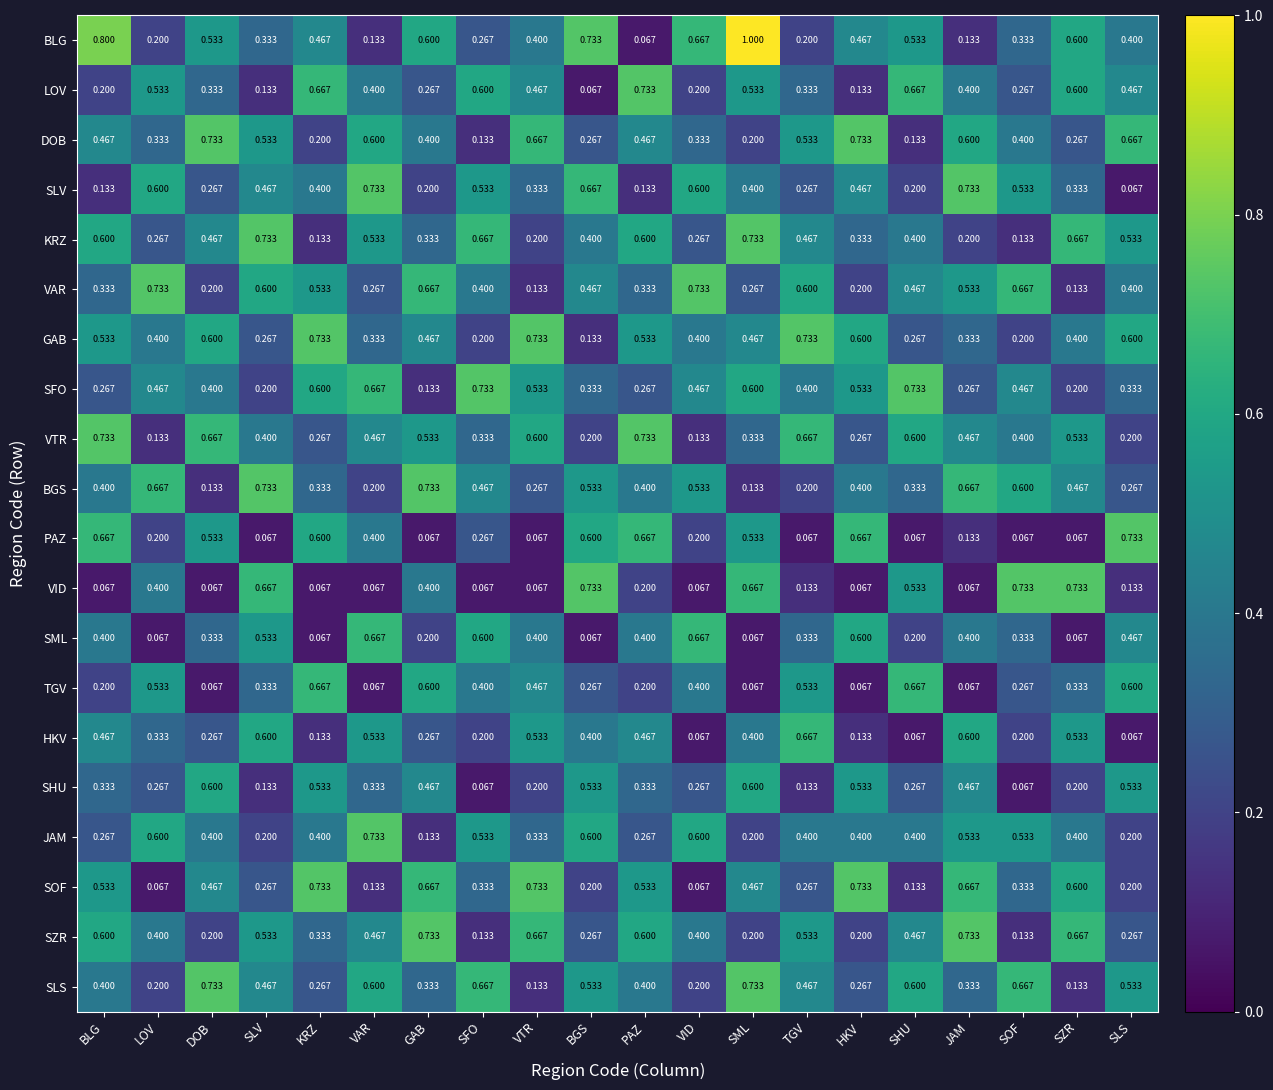

Which label corresponds to the largest value in the chart?

SML